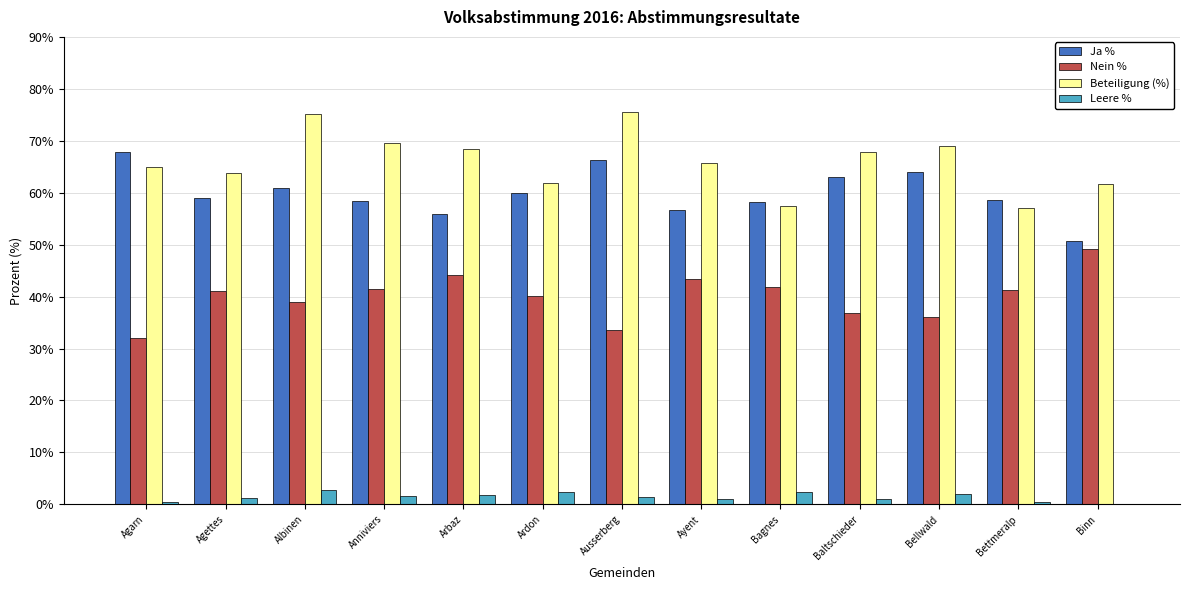

Which series changed the most between Albinen and Ardon?

Beteiligung (%)